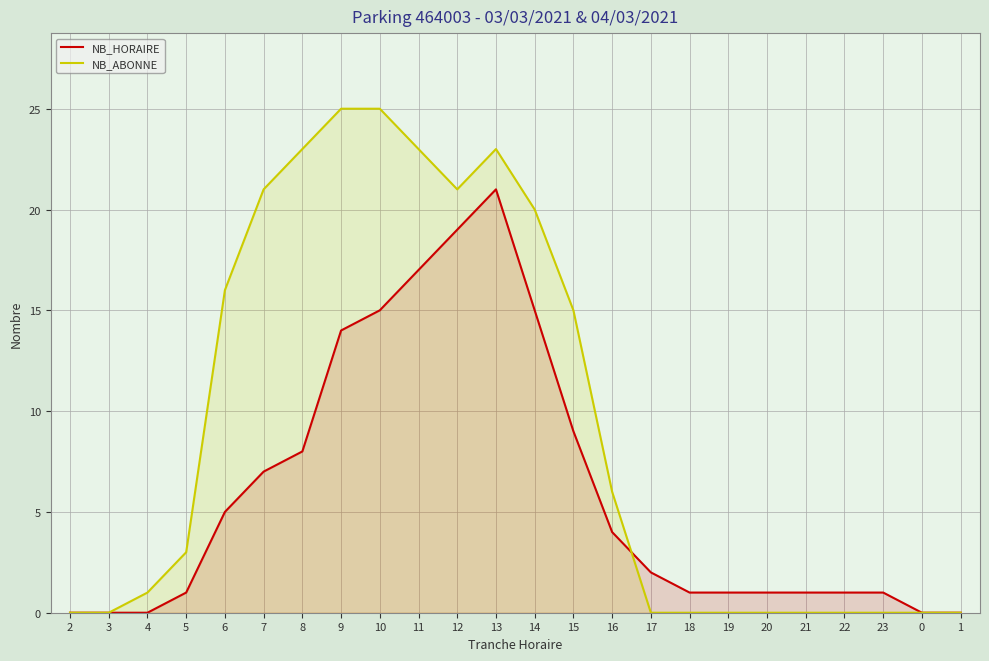

At which label is NB_ABONNE closest to 12?

15